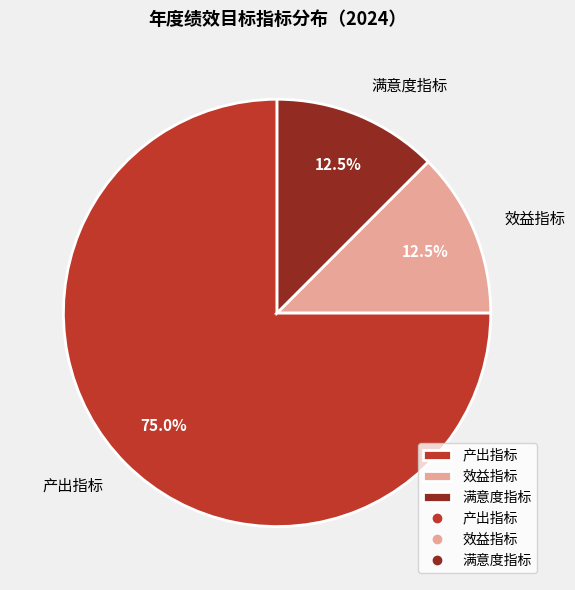

To the nearest percent, what is the difference between the 满意度指标 and 产出指标 slice percentages?

62%